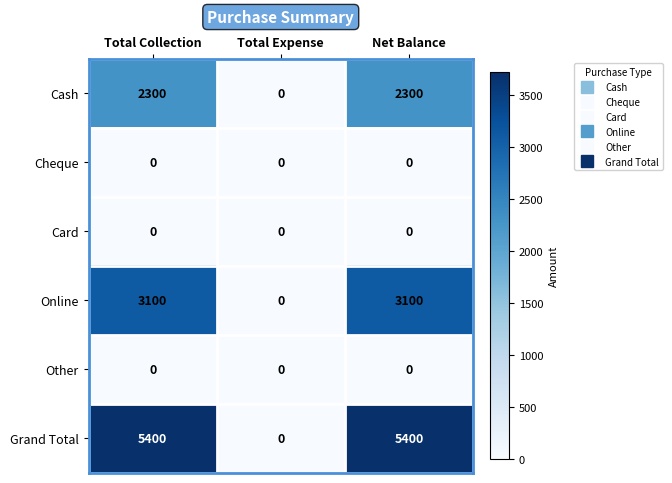

What is the sum of all Cash values?

4600